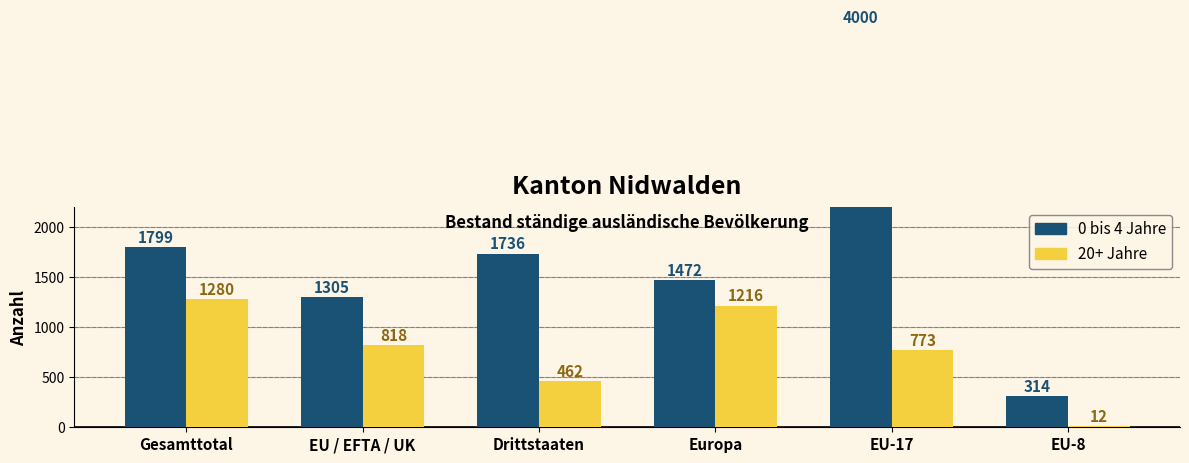

What is the difference between the second highest and second lowest values in the 20+ Jahre series?

754